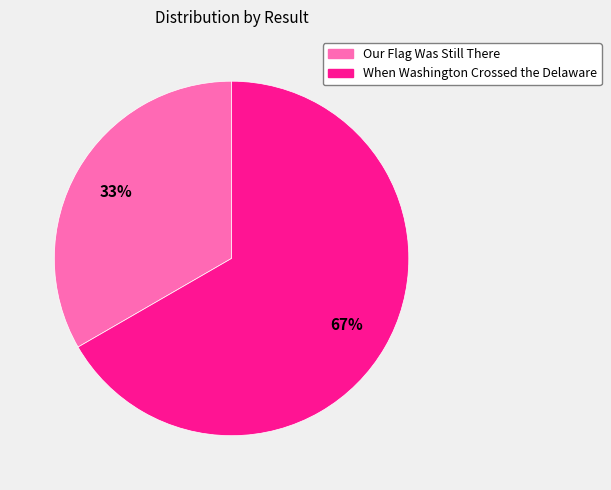

Which has a higher value, Our Flag Was Still There or When Washington Crossed the Delaware?

When Washington Crossed the Delaware